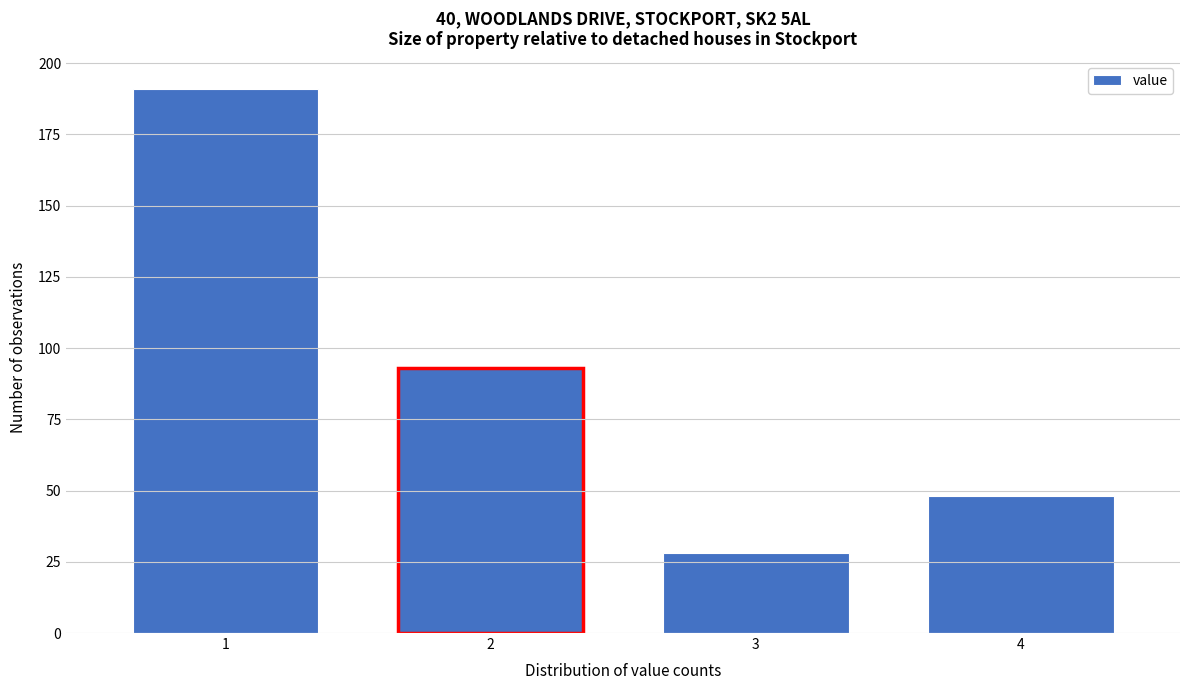

Reading left to right, transcribe all the data shown in this chart.

1=191	2=93	3=28	4=48